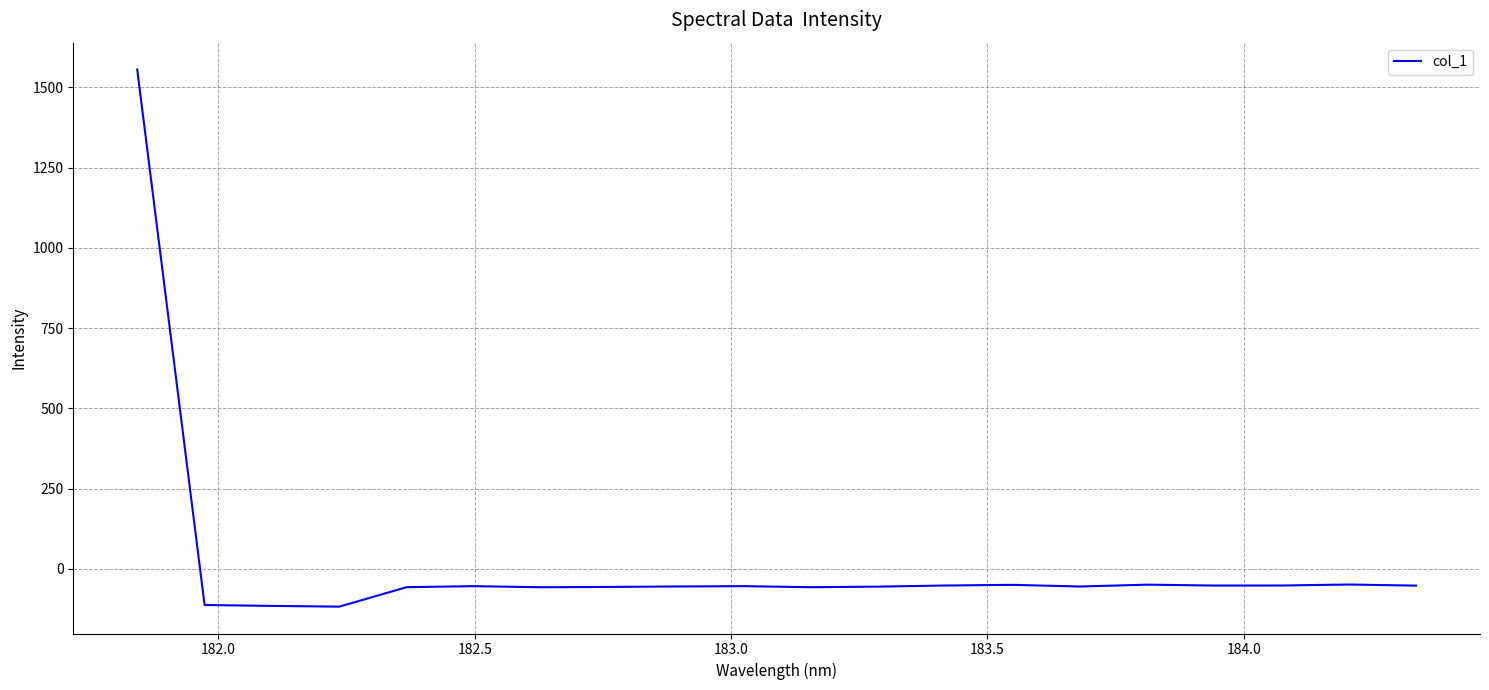

How many lines are shown in the chart?

1